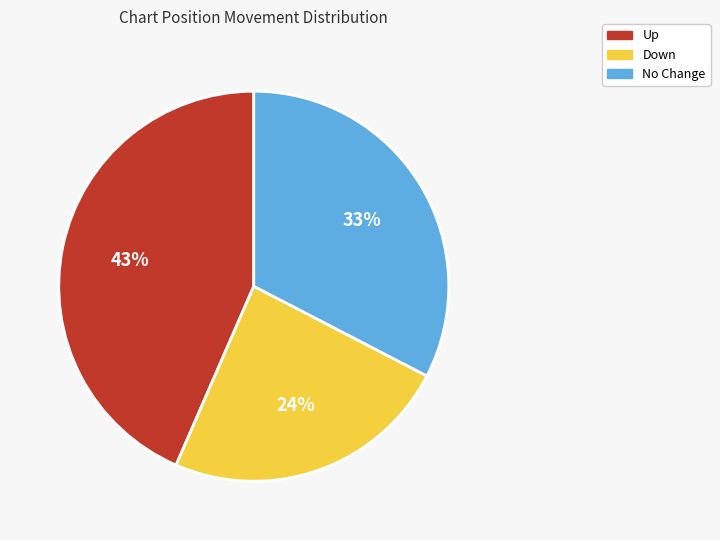

Is there any slice that represents more than half of the pie?

No